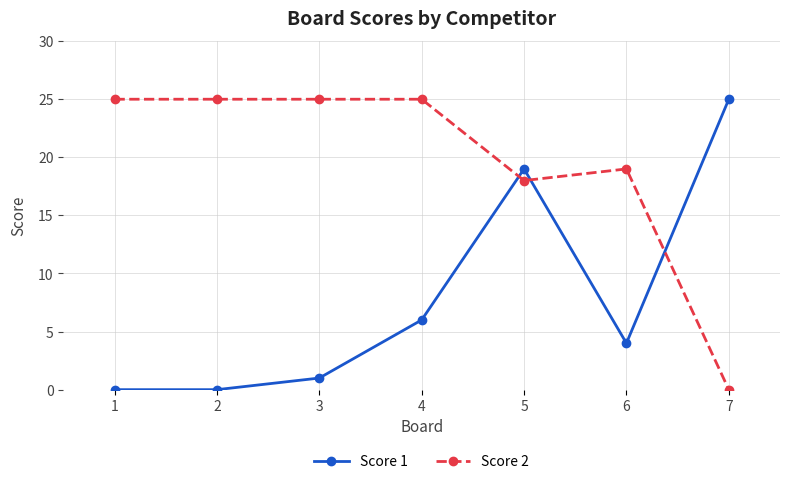

The Score 1 series shows 4 at 6. True or false?

True